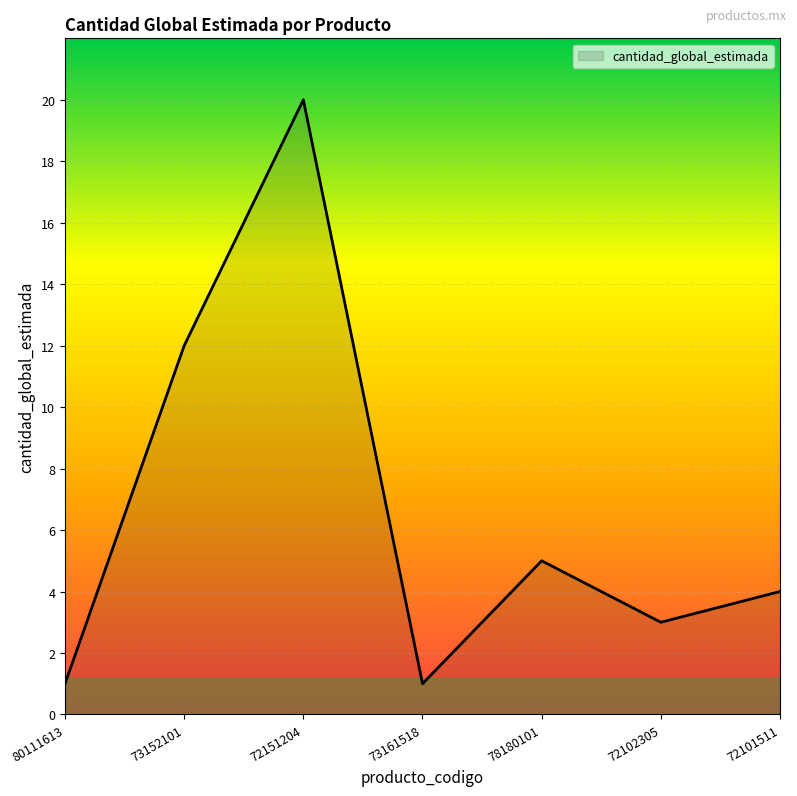

Is it true that the value at 73152101 is 12?

True